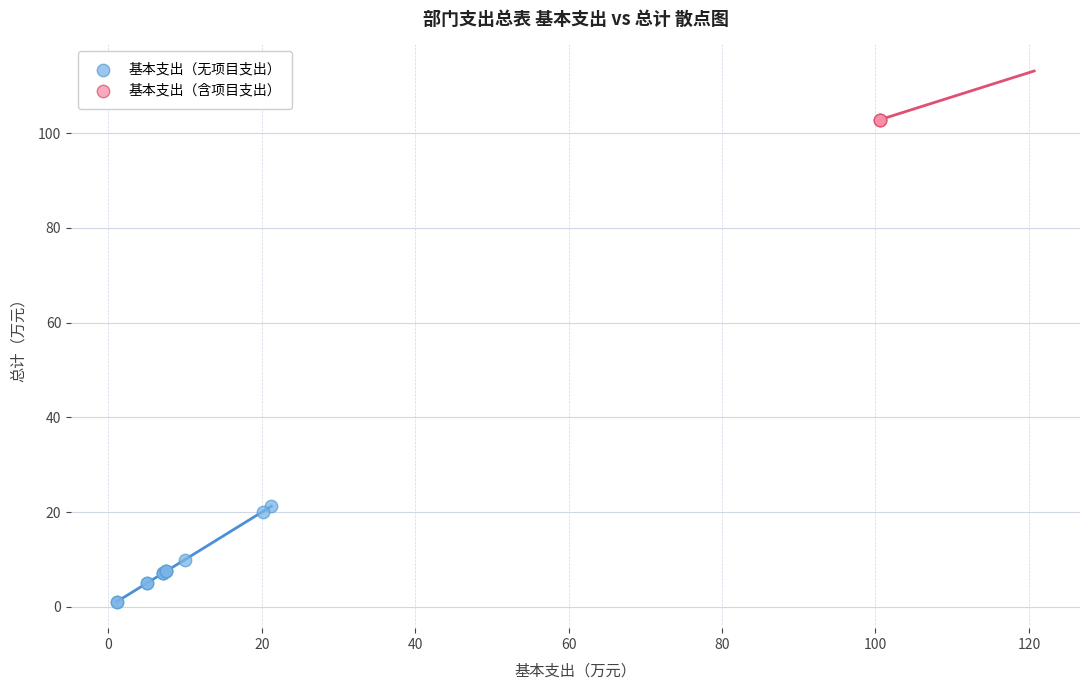

Which series contains the highest Y value?

基本支出（含项目支出）